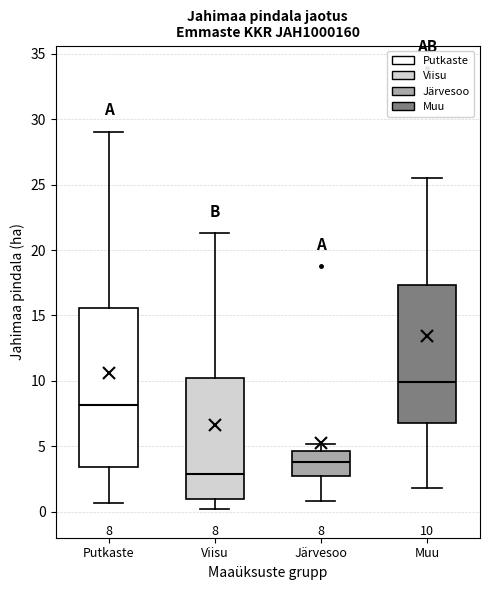

Which box's median line is the highest?

Muu